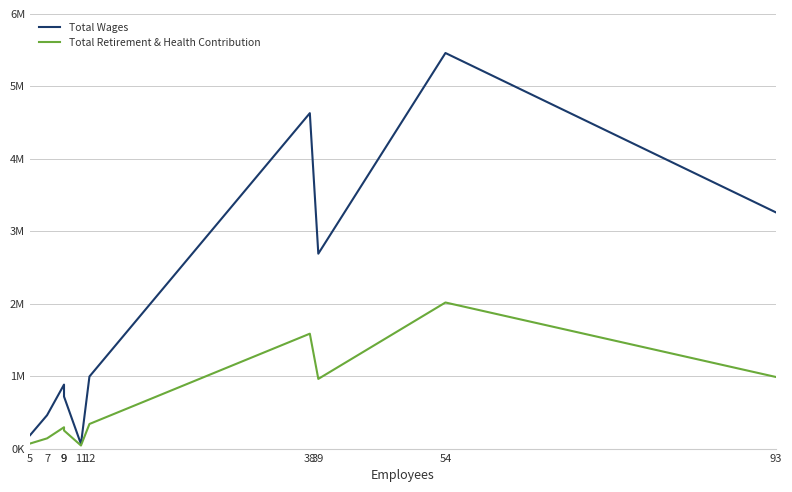

What is the value of the Total Retirement & Health Contribution point at the 2nd from the left?

141070